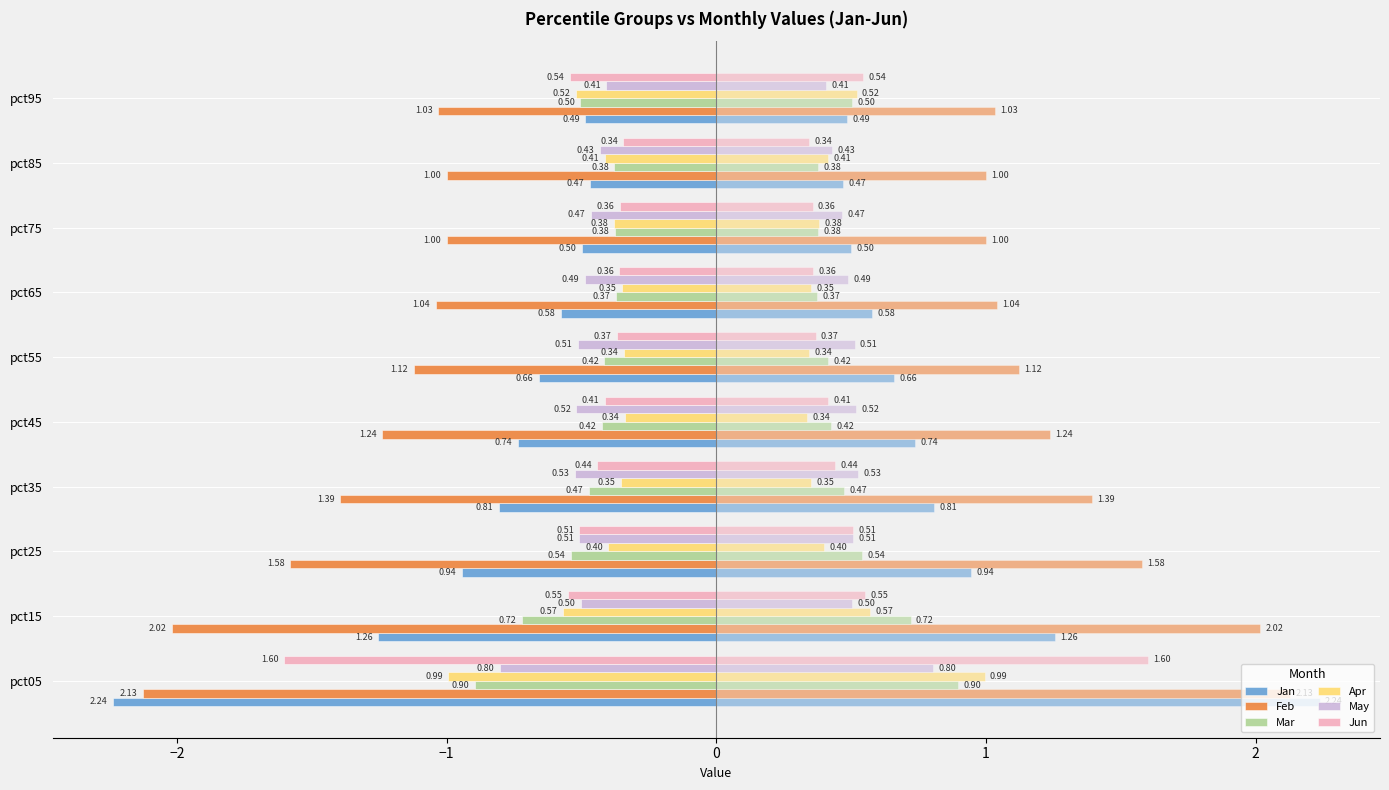

At how many categories does at least one series exceed -2?

10